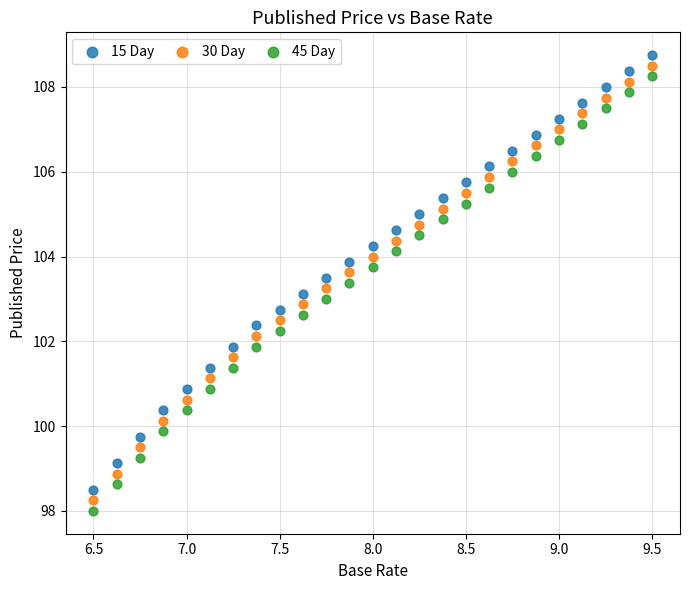

Across all data points, what is the range of X values (max minus min)?

3.0